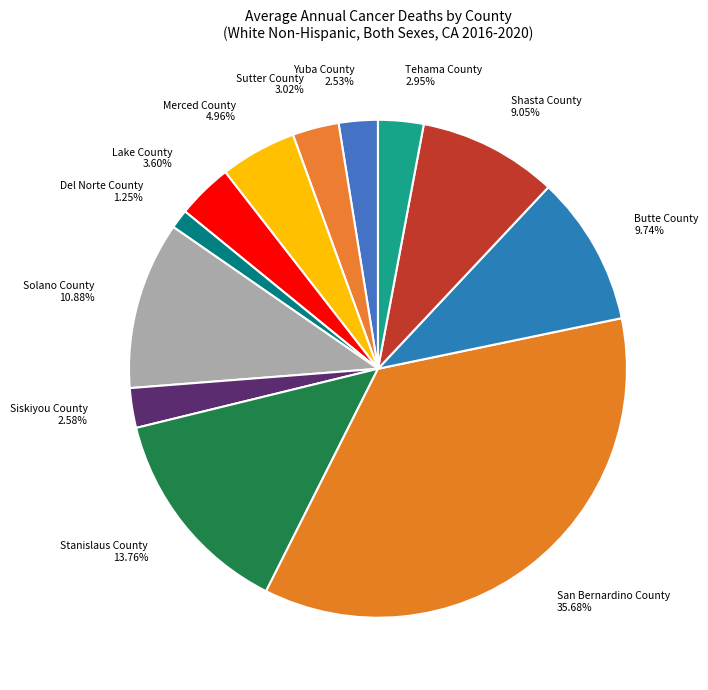

To the nearest percent, what portion does Sutter County represent?

3%